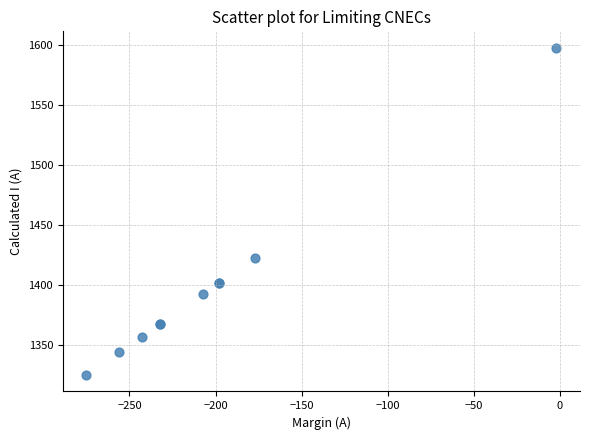

What Y value in the scatter plot is closest to 1461?

1423